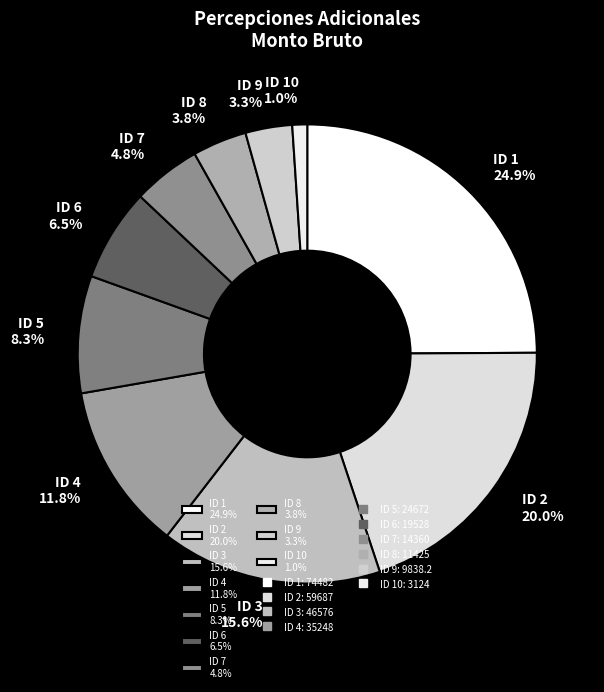

Which has a higher value, ID 8 3.8% or ID 7 4.8%?

ID 7 4.8%